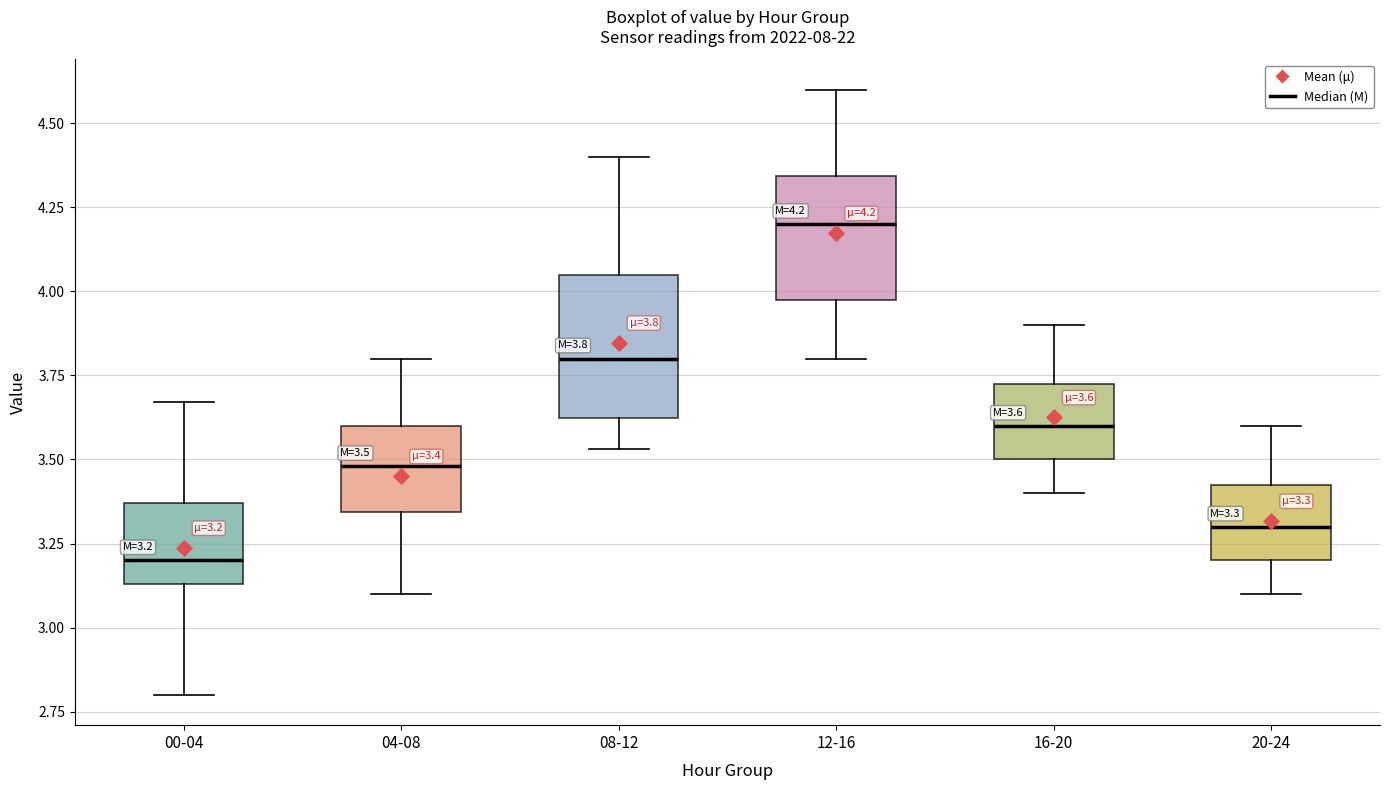

Comparing the boxes themselves (not the whiskers), which one is the tallest?

08-12